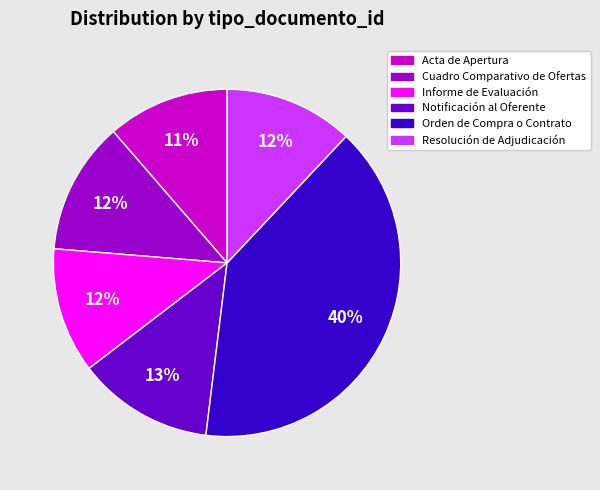

Which category has the biggest portion of the pie?

Orden de Compra o Contrato